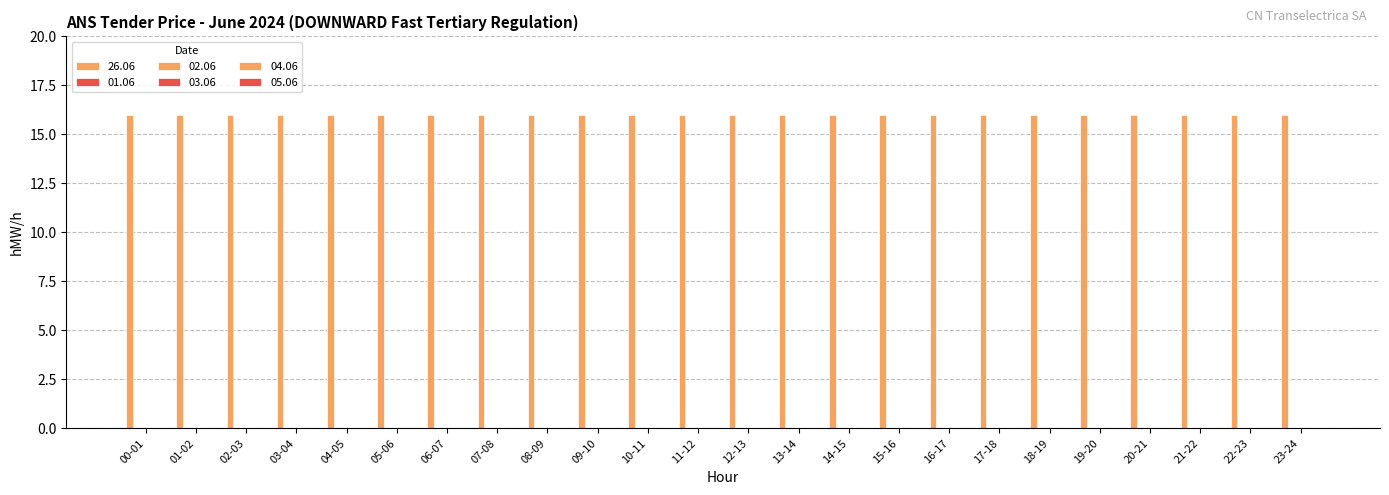

What is the label of the 17th bar from the left?

16-17